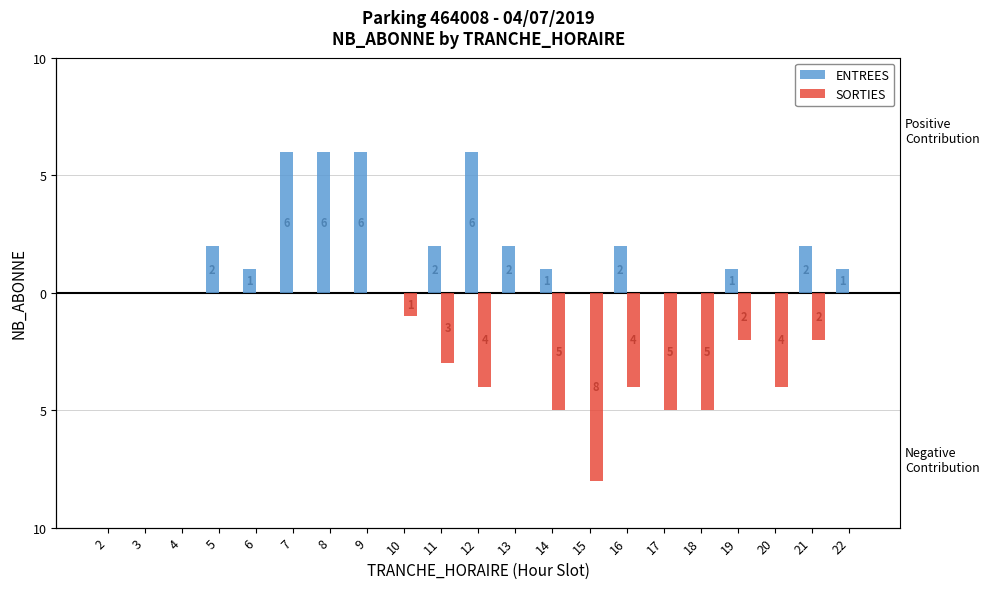

What is the average value of the ENTREES series?

2